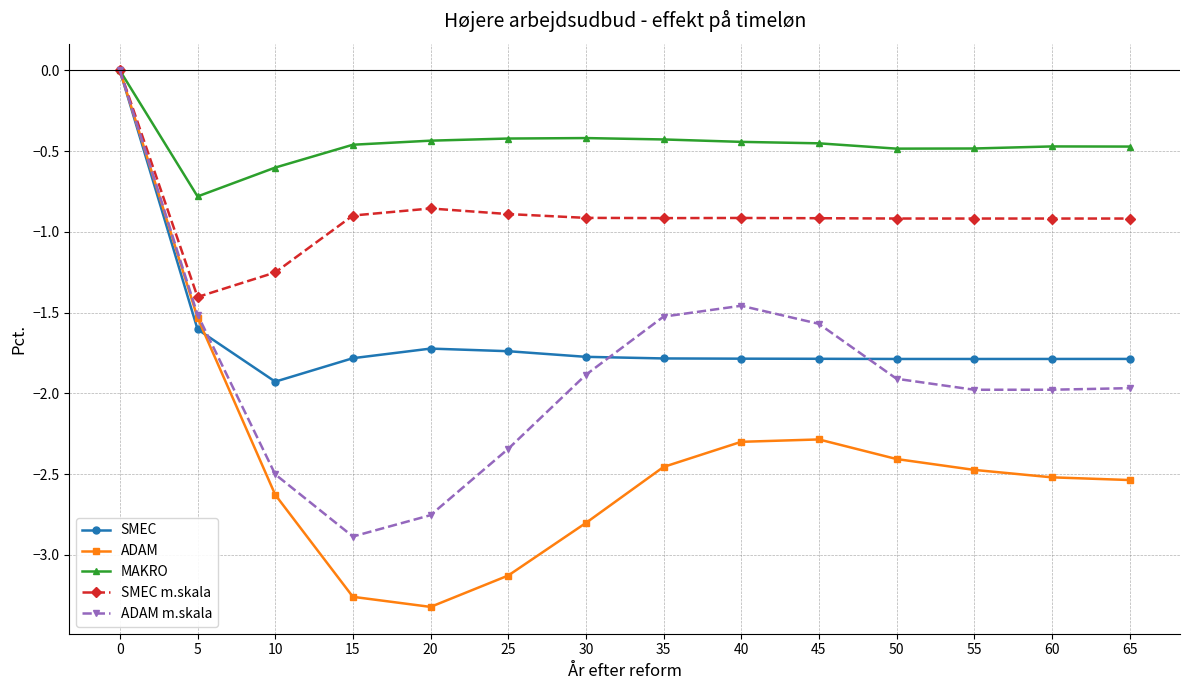

How many lines are shown in the chart?

5